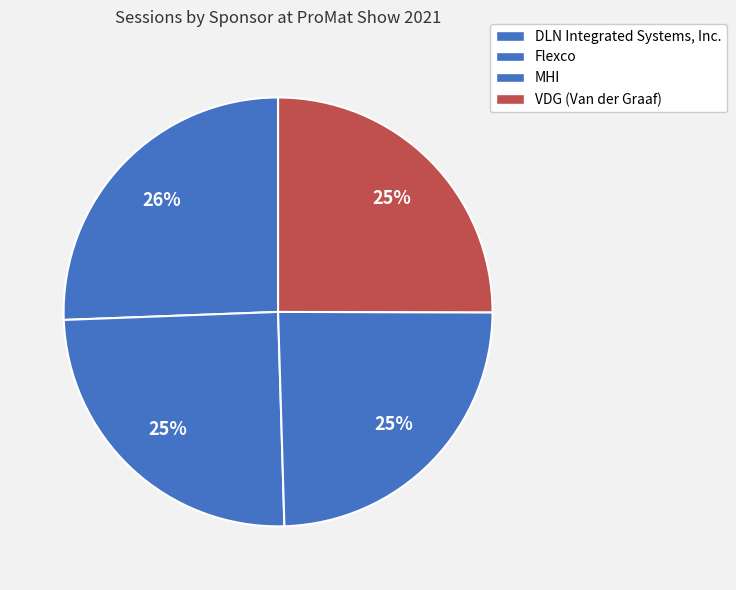

What is the change in value from DLN Integrated Systems, Inc. to MHI?

-85